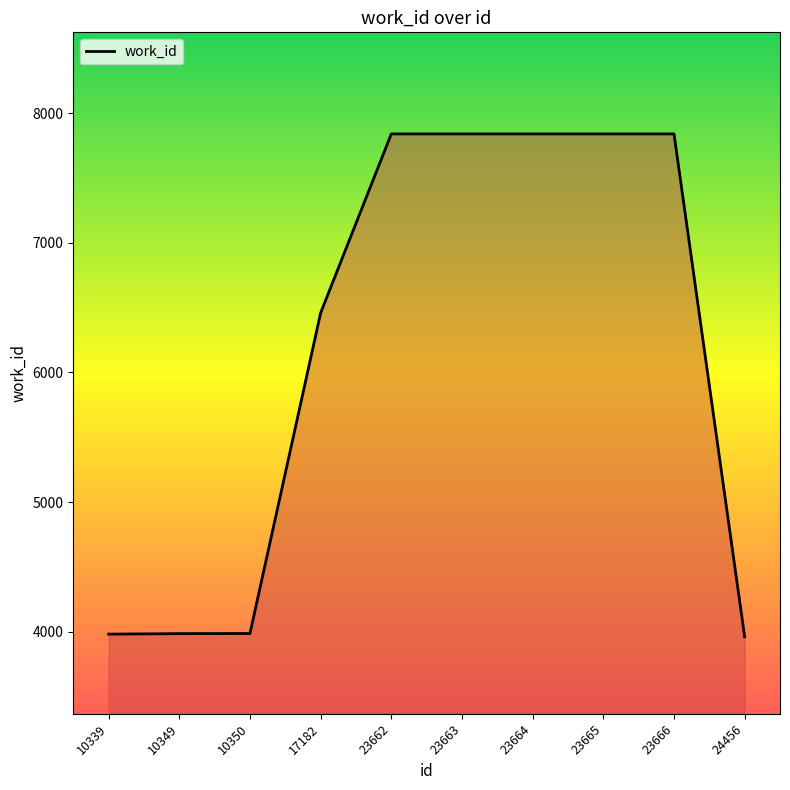

Is it true that the value at 23663 is 3883?

False